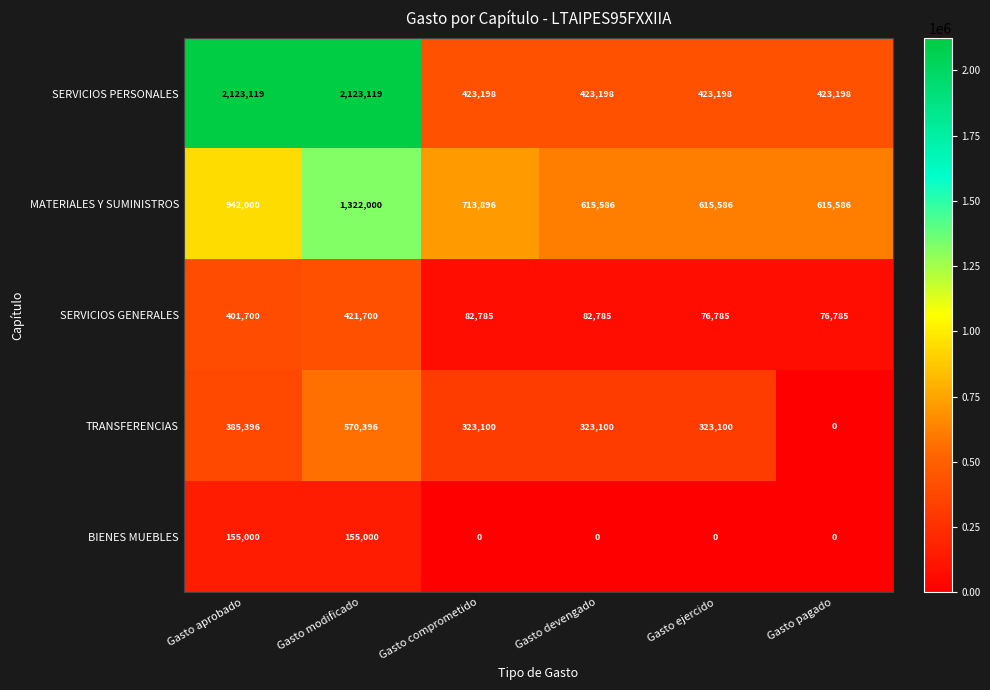

Reading right to left, list all the values displayed in this chart.

SERVICIOS PERSONALES: 423198	423198	423198	423198	2123119	2123119
MATERIALES Y SUMINISTROS: 615586	615586	615586	713896	1322000	942000
SERVICIOS GENERALES: 76785	76785	82785	82785	421700	401700
TRANSFERENCIAS: 0	323100	323100	323100	570396	385396
BIENES MUEBLES: 0	0	0	0	155000	155000